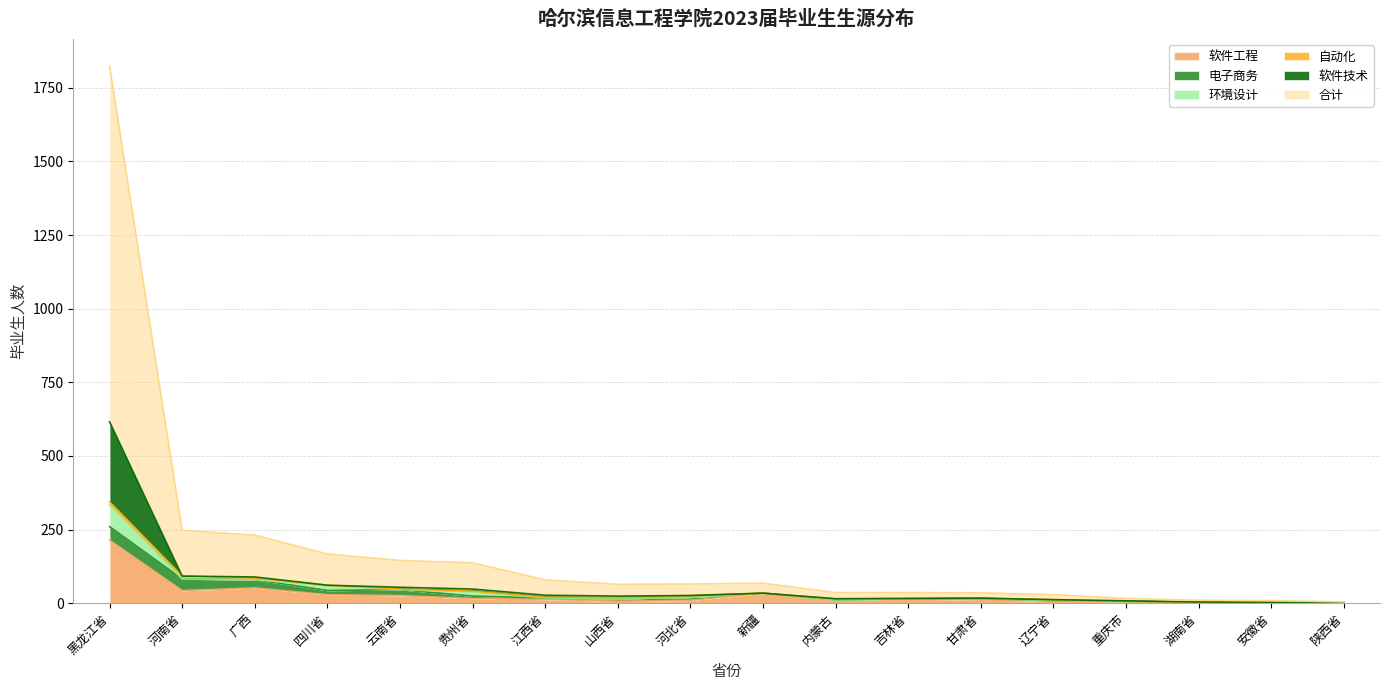

Which category has the highest value in the 软件工程 series?

黑龙江省